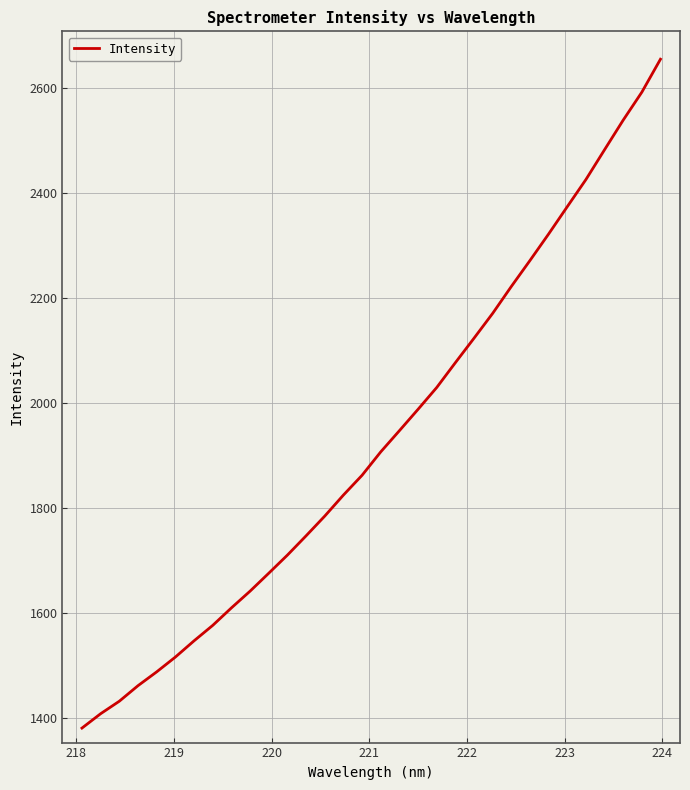

What is the smallest value displayed?

1380.8